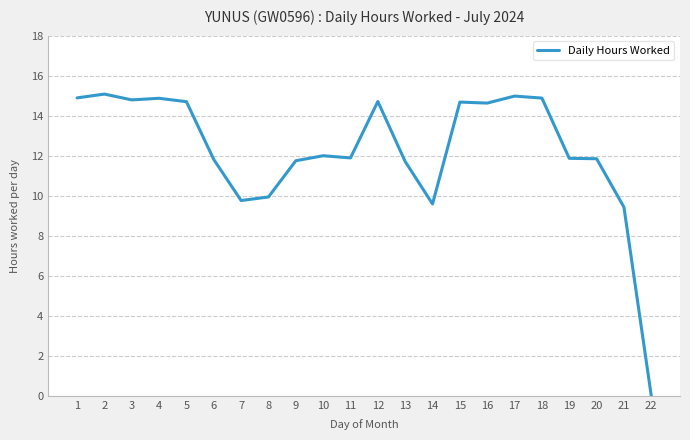

Where is the first local maximum?

2